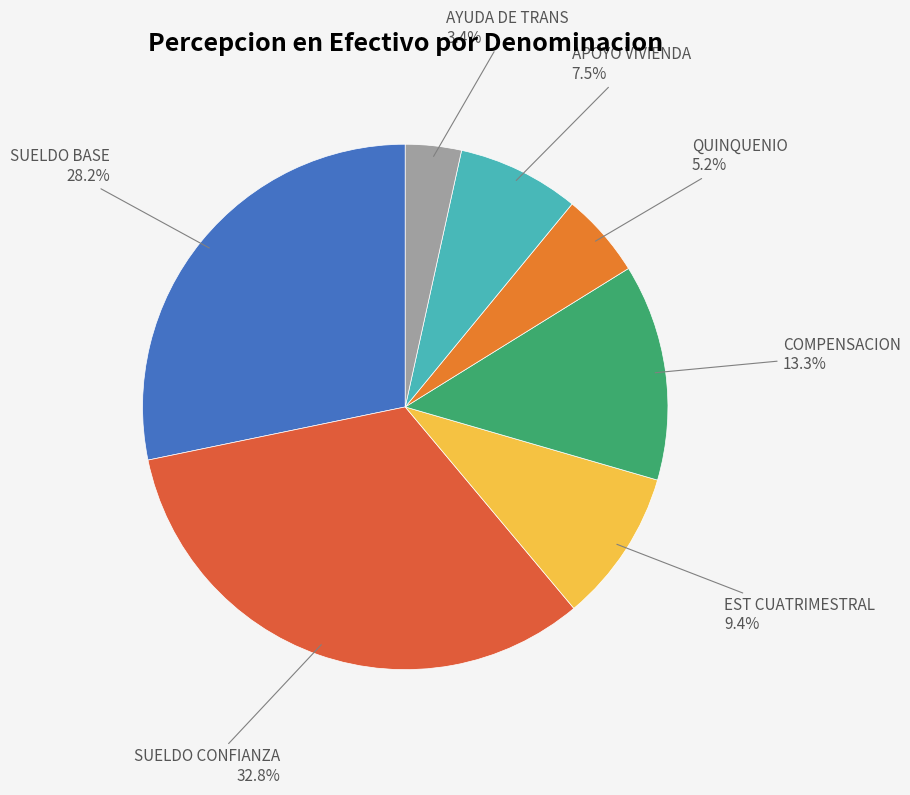

How many segments does this pie chart have?

7